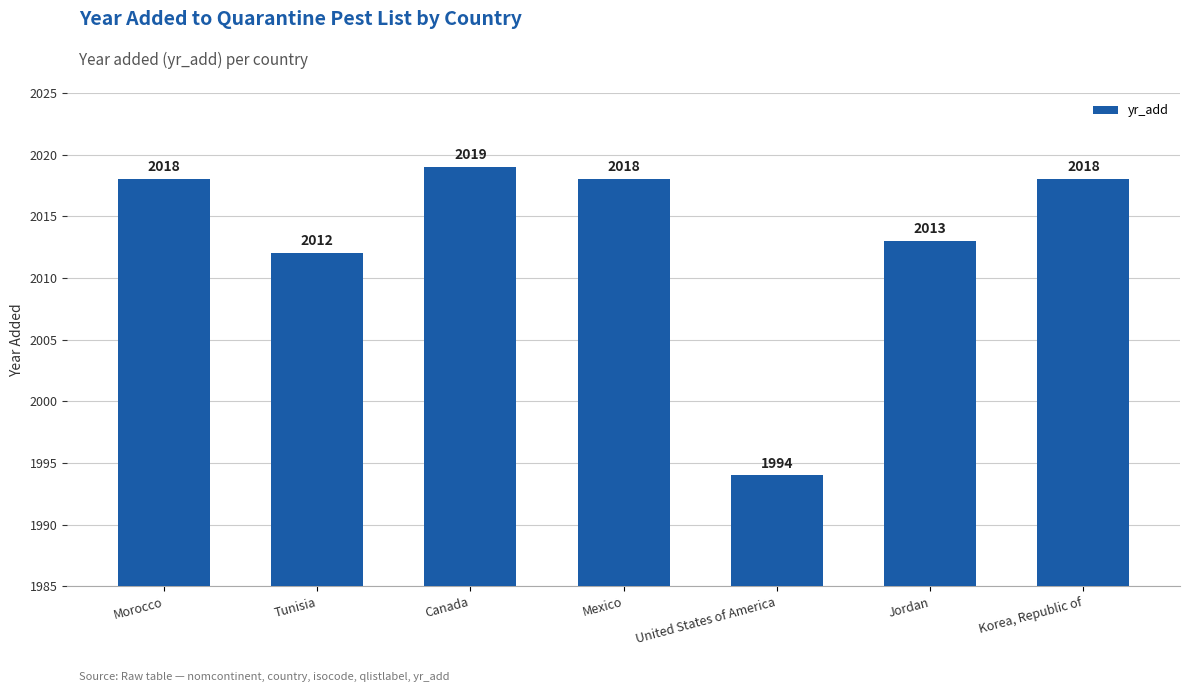

What is the difference between the maximum and minimum values?

25